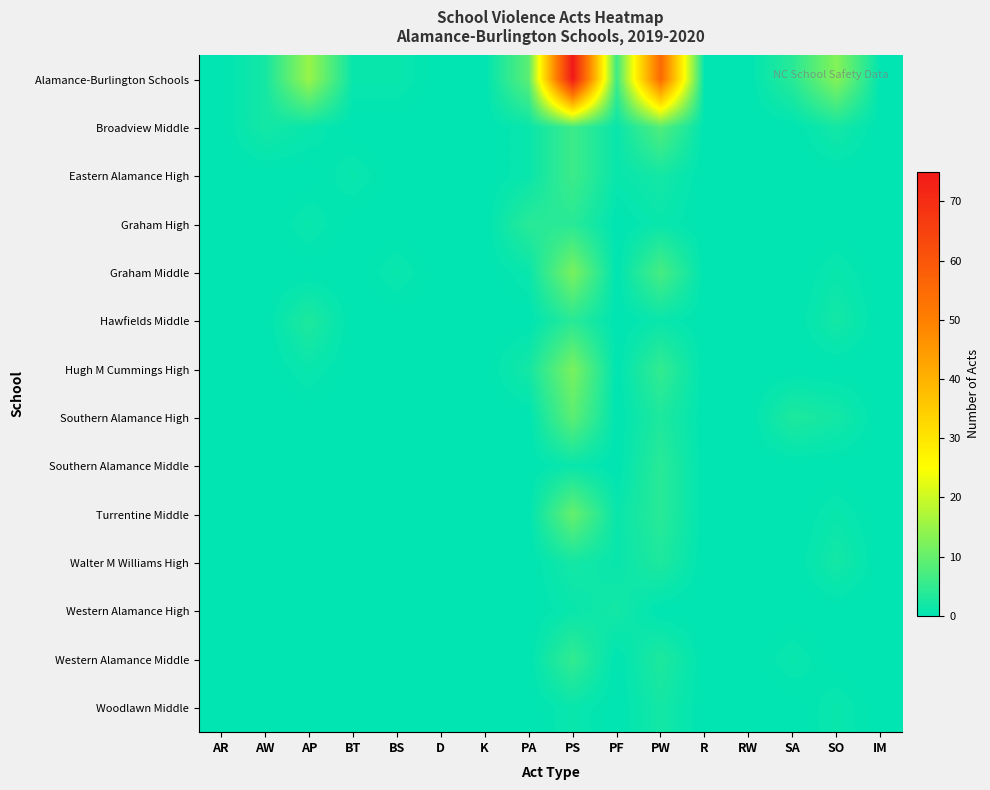

Which series changed the most between K and SO?

Alamance-Burlington Schools